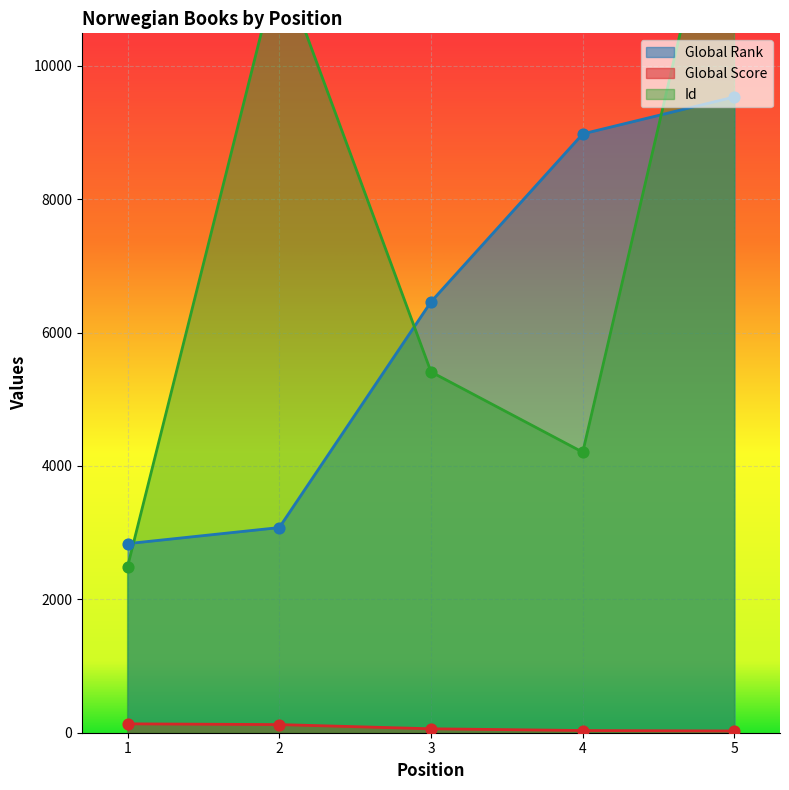

Which series has the widest spread of Y values?

Id